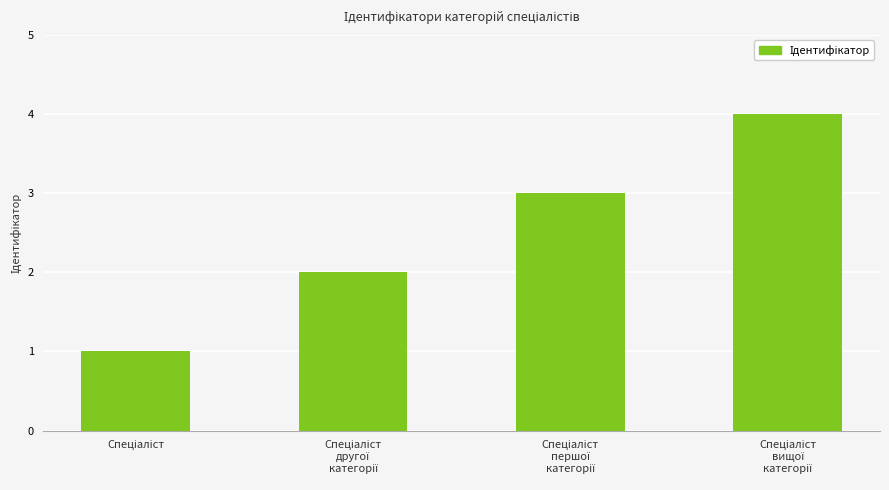

What is the sum of all values?

10